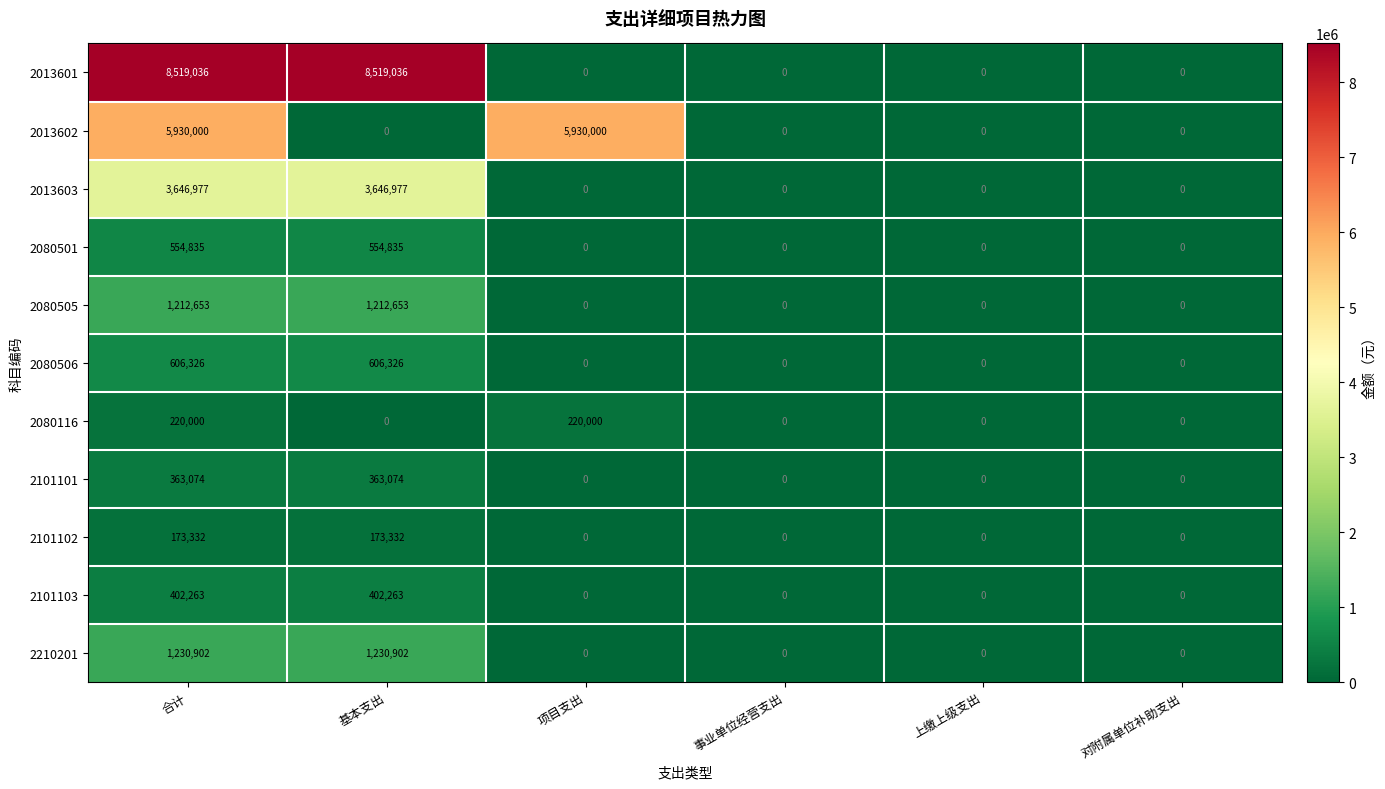

Count the 2013603 values in the range 0 to 3646977.

6